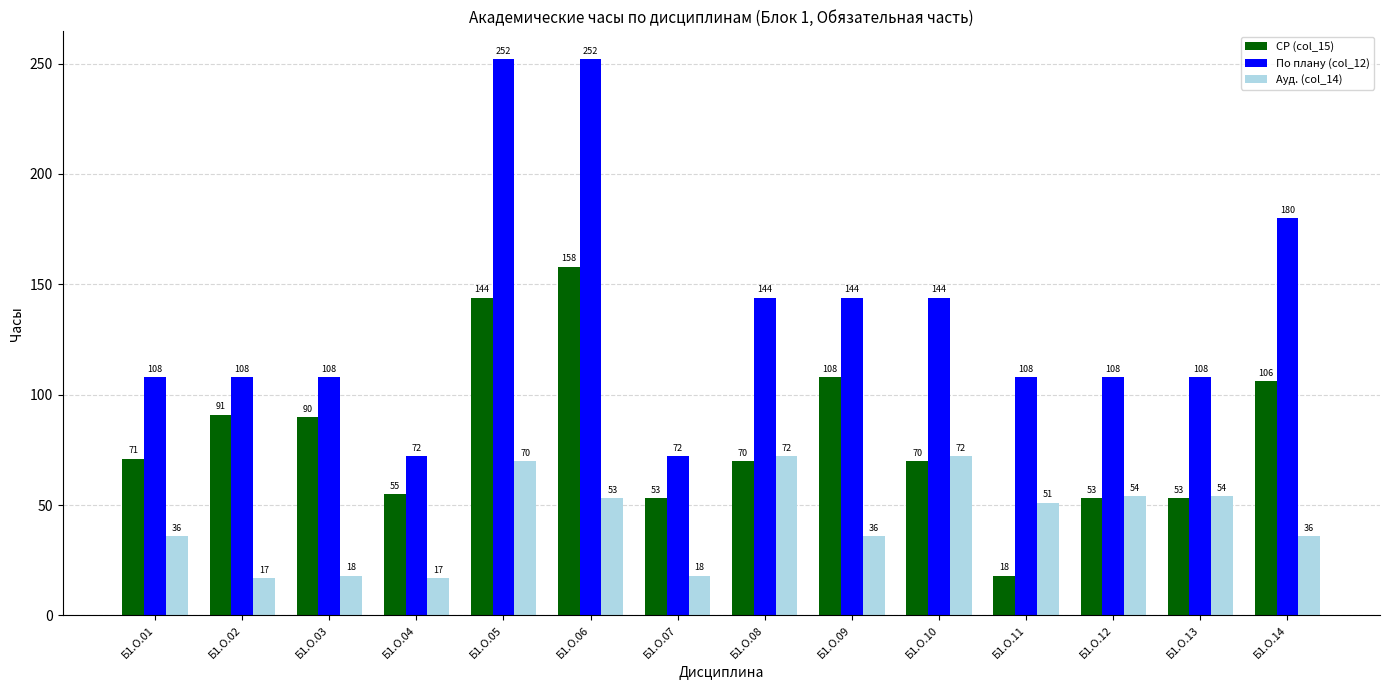

What is the total value across all series at Б1.О.05?

465.9